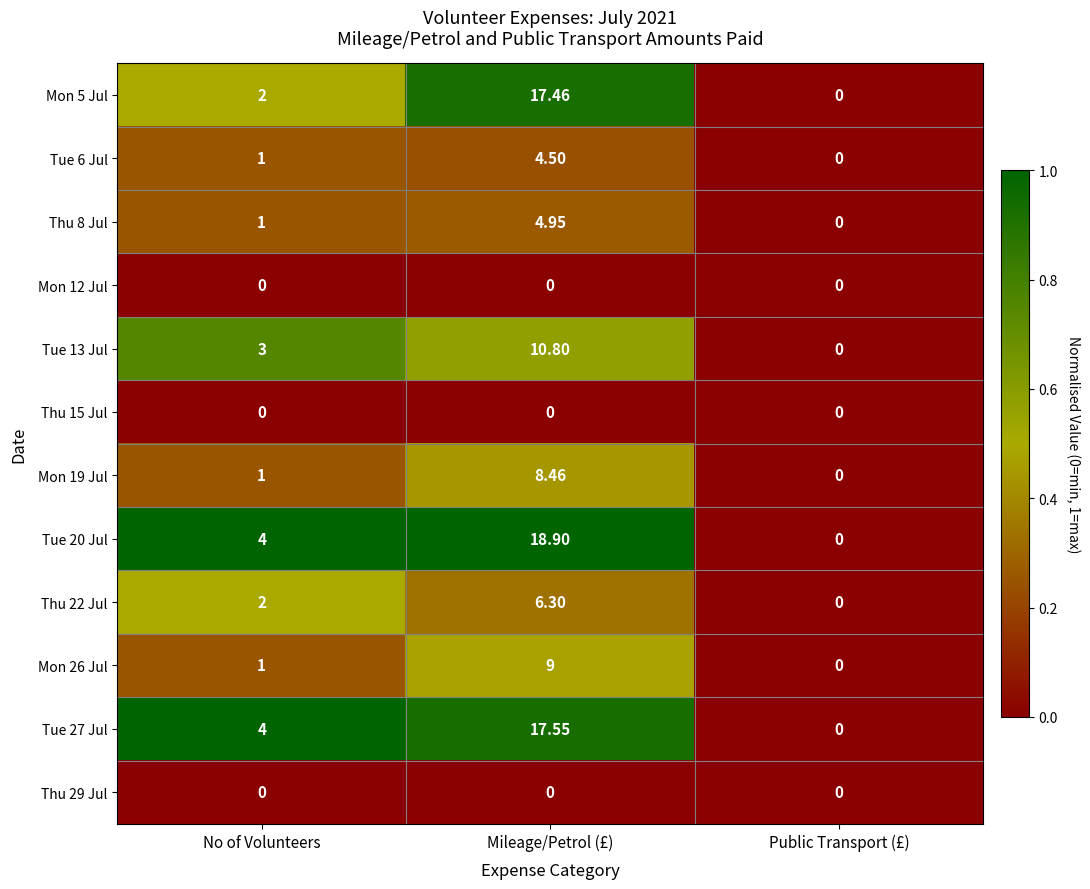

Where is Thu 22 Jul nearest to the value 3?

No of Volunteers